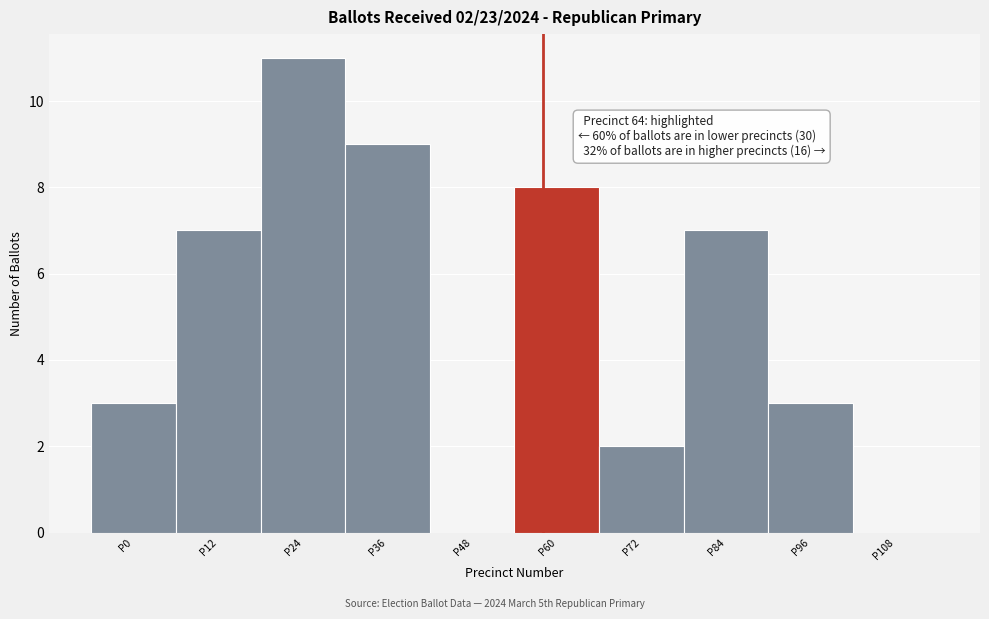

Reading left to right, what are all the values shown in this chart?

P0=3	P12=7	P24=11	P36=9	P48=0	P60=8	P72=2	P84=7	P96=3	P108=0